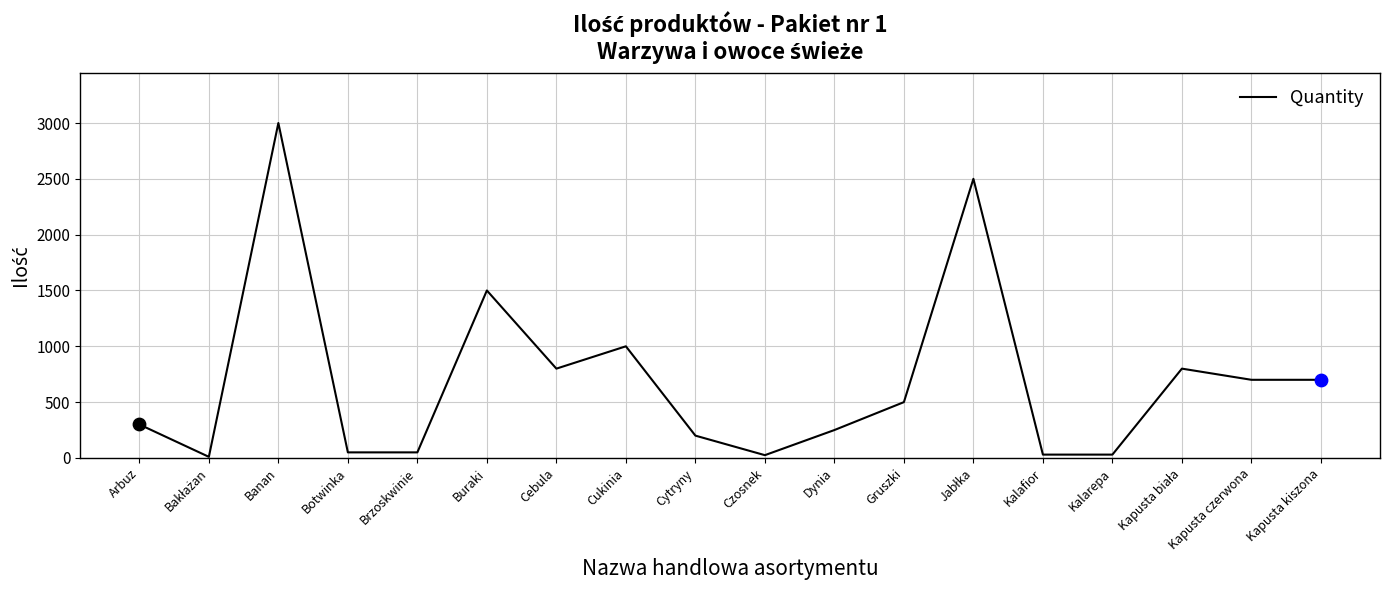

Approximately how many times larger is the value at Arbuz compared to Kalarepa?

10.0